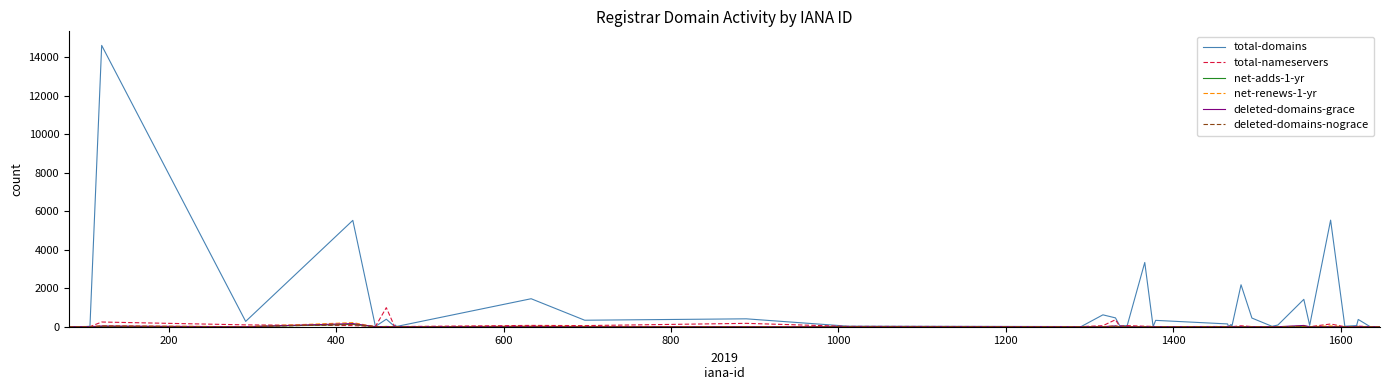

What is the highest value of the total-nameservers series?

989